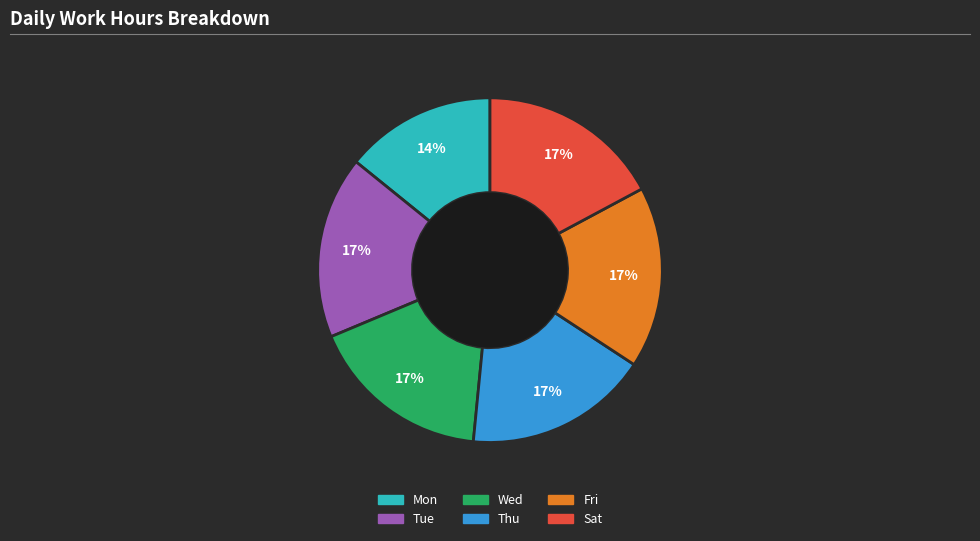

Do Mon and Fri together represent more than half of the pie?

No